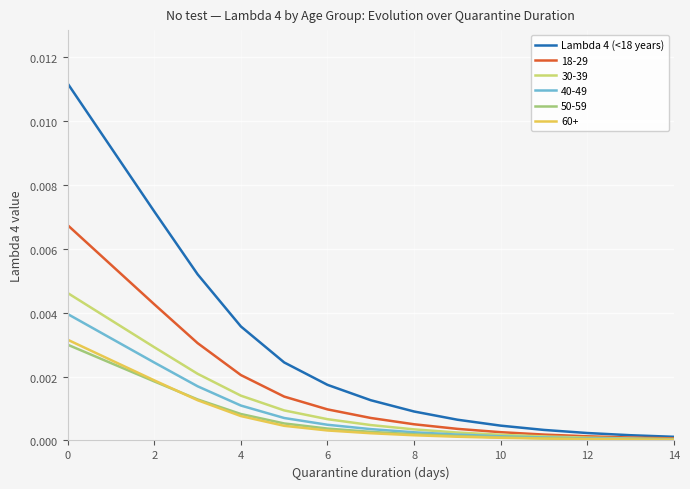

What are all the series names shown in the legend?

Lambda 4 (<18 years), 18-29, 30-39, 40-49, 50-59, 60+